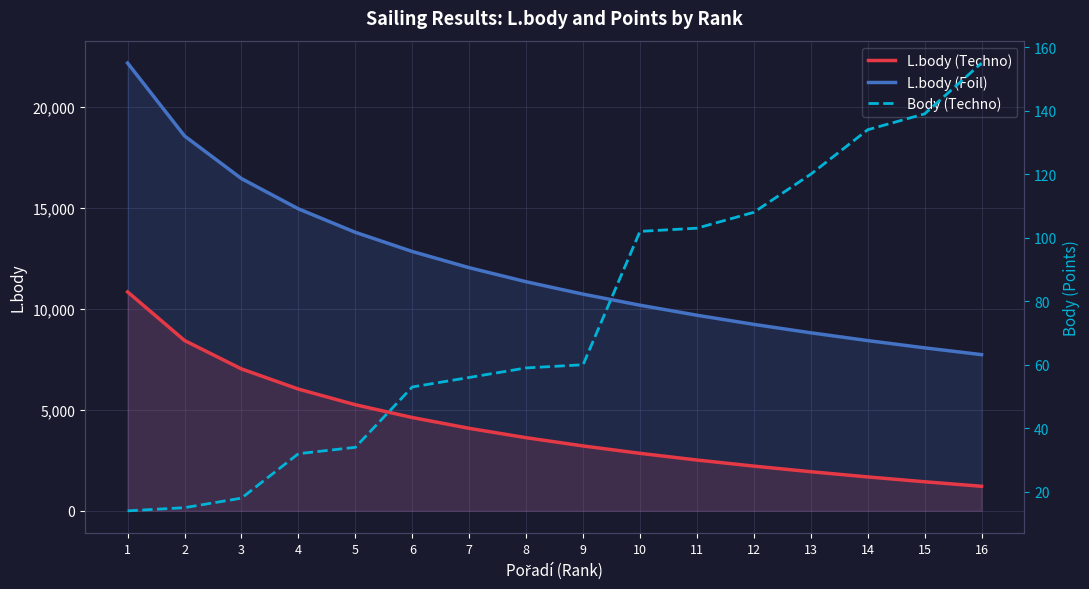

Rank the series by their maximum value, from highest to lowest.

L.body (Foil), L.body (Techno), Body (Techno)